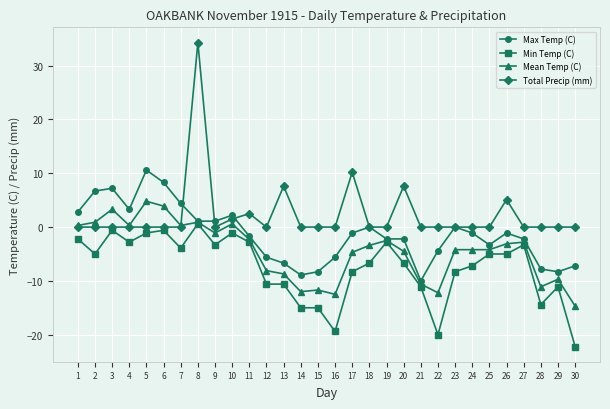

How many data points does each series have?

30